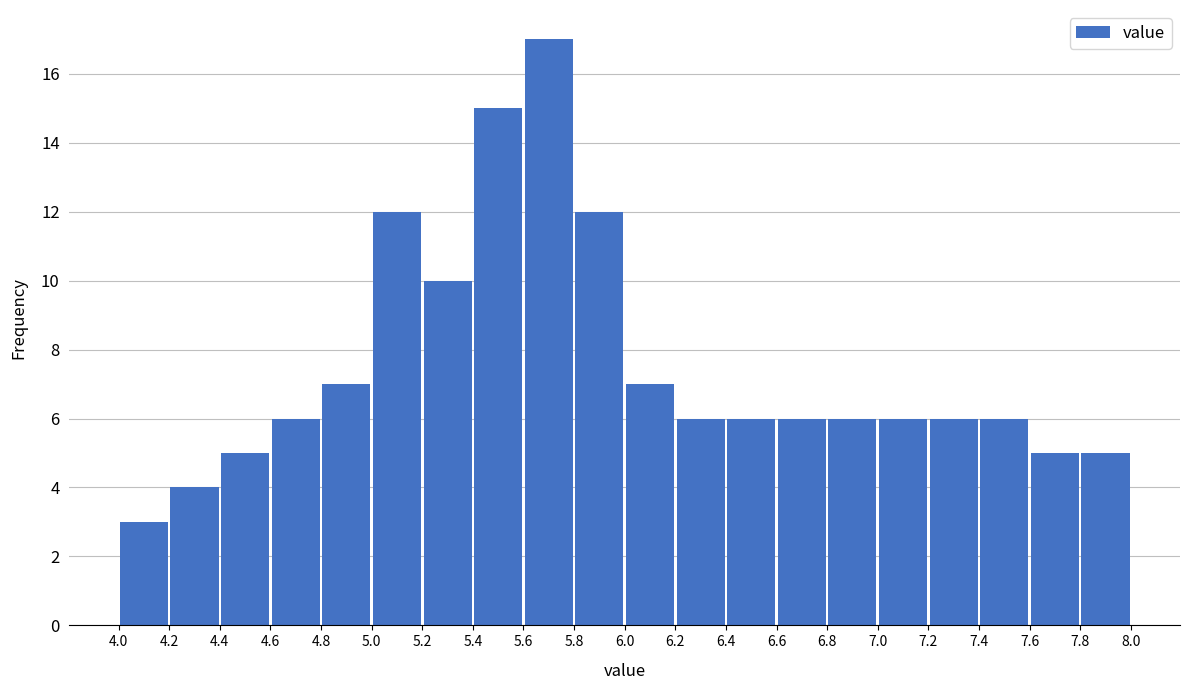

Reading left to right, list every bar in this chart as the range it spans on the x-axis followed by its height. The values are not printed on the chart, so give them approximately, as read against the axis.

4.0 to 4.2: 3
4.2 to 4.4: 4
4.4 to 4.6: 5
4.6 to 4.8: 6
4.8 to 5.0: 7
5.0 to 5.2: 12
5.2 to 5.4: 10
5.4 to 5.6: 15
5.6 to 5.8: 17
5.8 to 6.0: 12
6.0 to 6.2: 7
6.2 to 6.4: 6
6.4 to 6.6: 6
6.6 to 6.8: 6
6.8 to 7.0: 6
7.0 to 7.2: 6
7.2 to 7.4: 6
7.4 to 7.6: 6
7.6 to 7.8: 5
7.8 to 8.0: 5